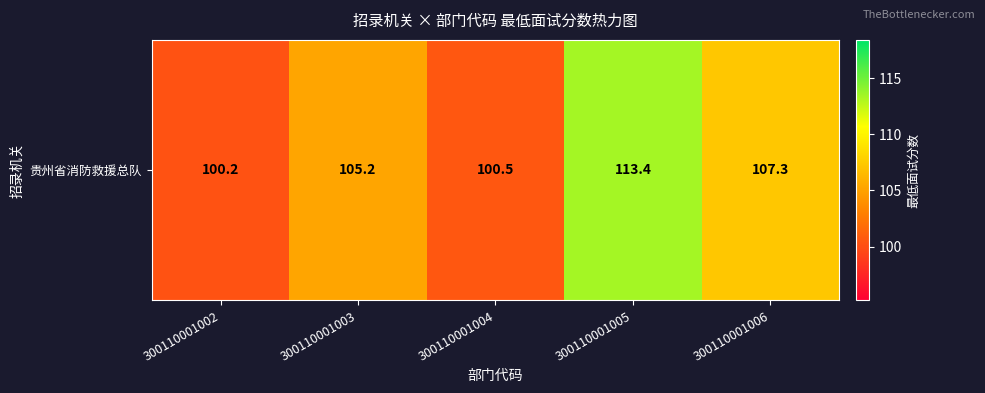

How many categories are shown in the chart?

5